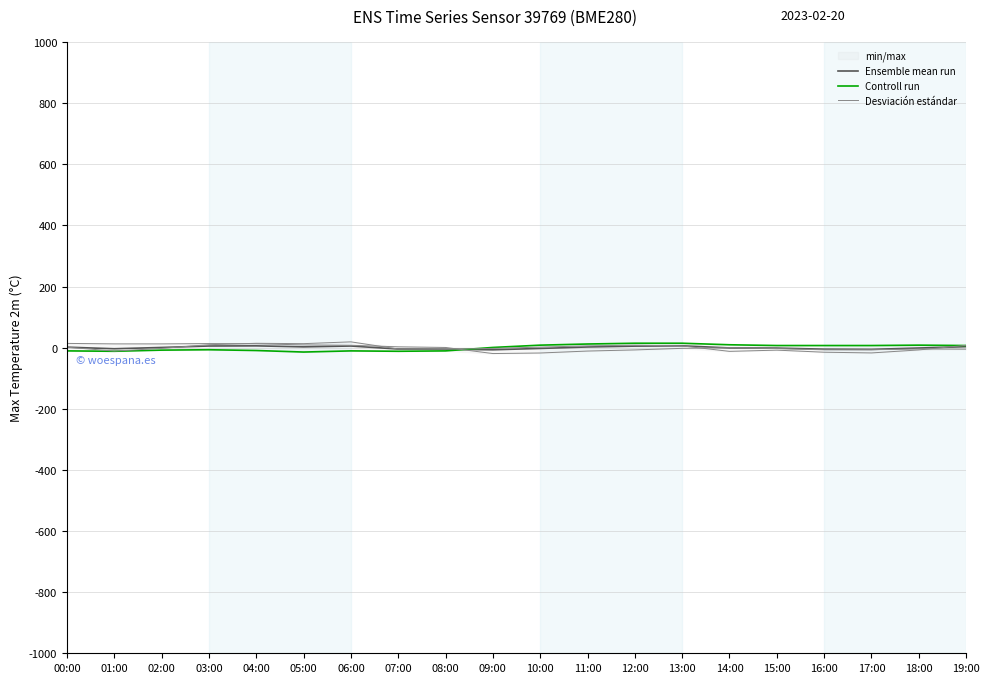

True or false: Controll run has a value of -9.4 at 04:00.

True